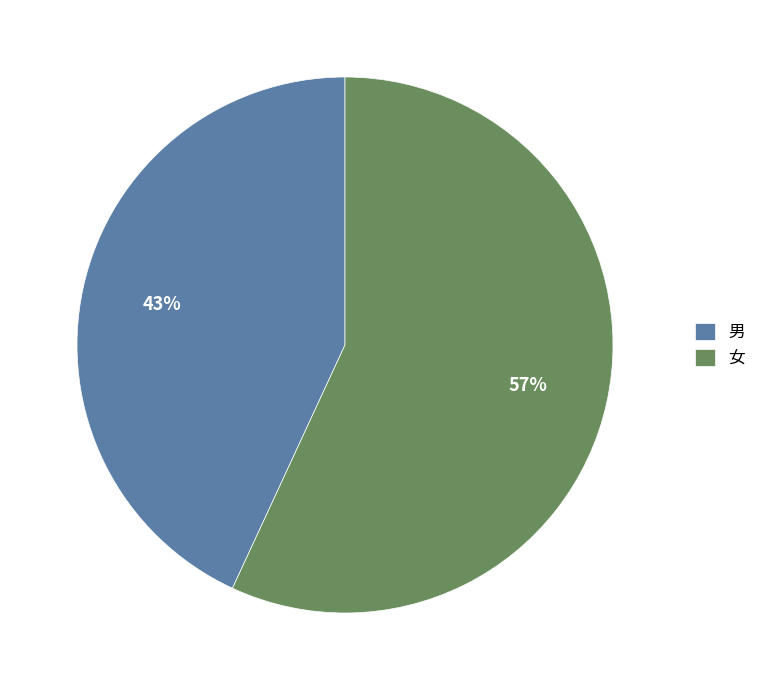

Is it true that 男 is 37% of the pie?

False